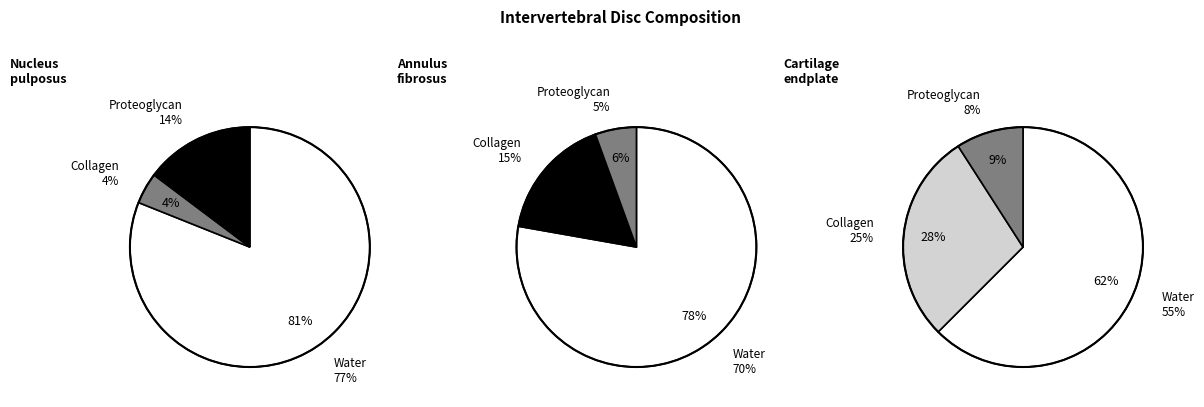

Which has a higher value, 2 or 1?

2